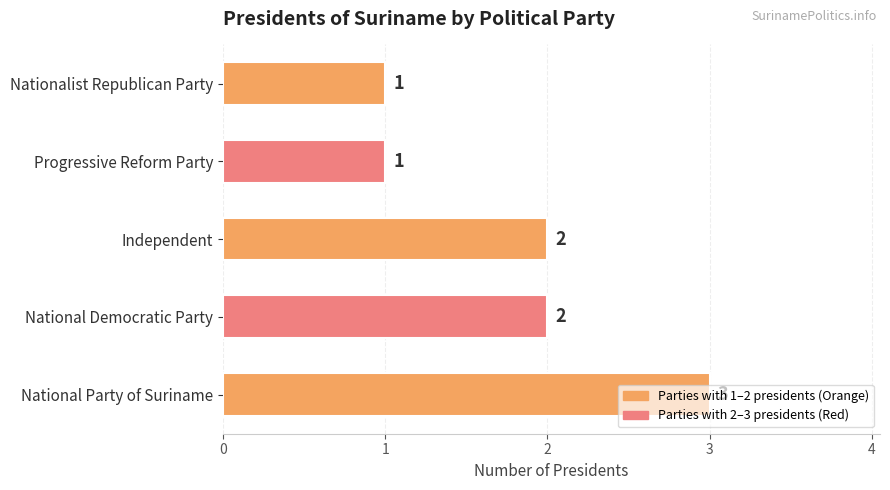

How many bars are there in total?

5